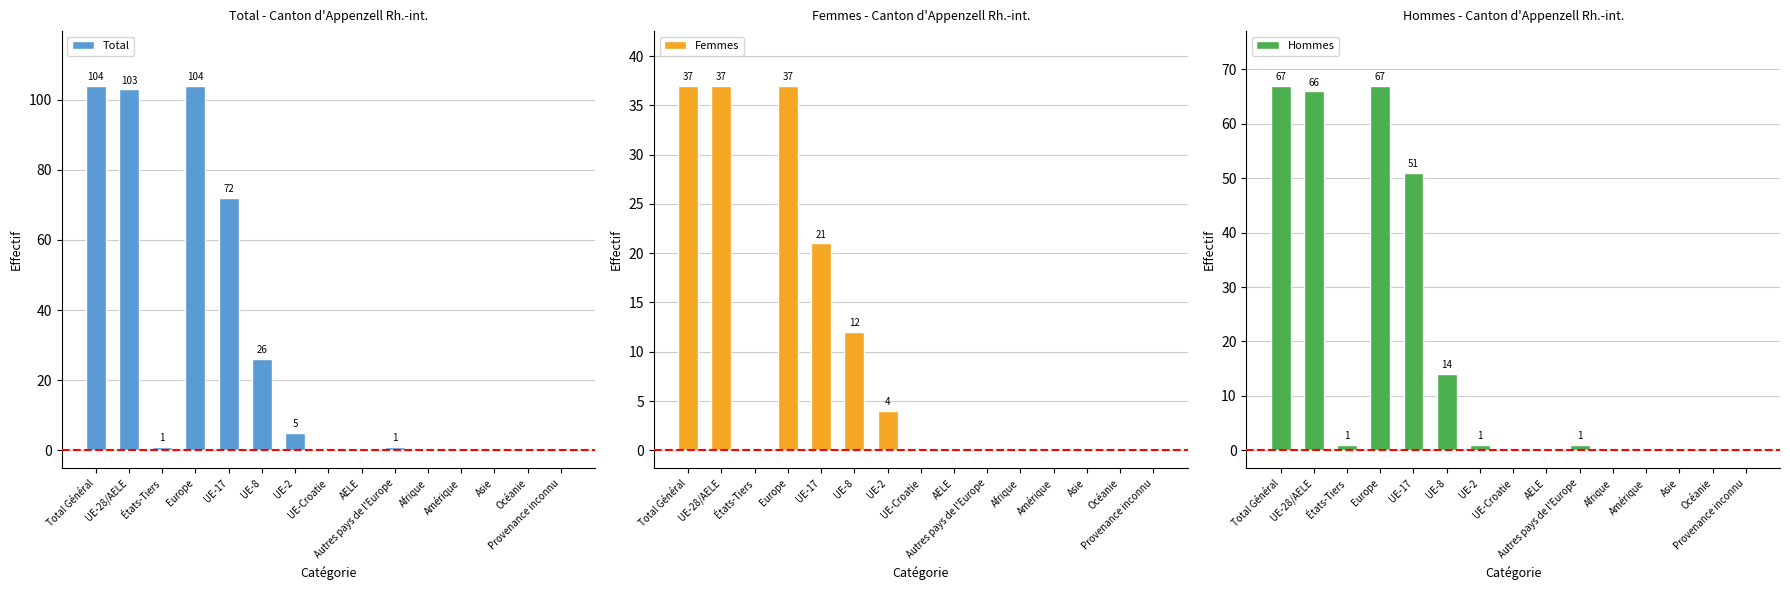

Rank the categories by Femmes value from lowest to highest.

États-Tiers, UE-Croatie, AELE, Autres pays de l'Europe, Afrique, Amérique, Asie, Océanie, Provenance inconnu, UE-2, UE-8, UE-17, Total Général, UE-28/AELE, Europe